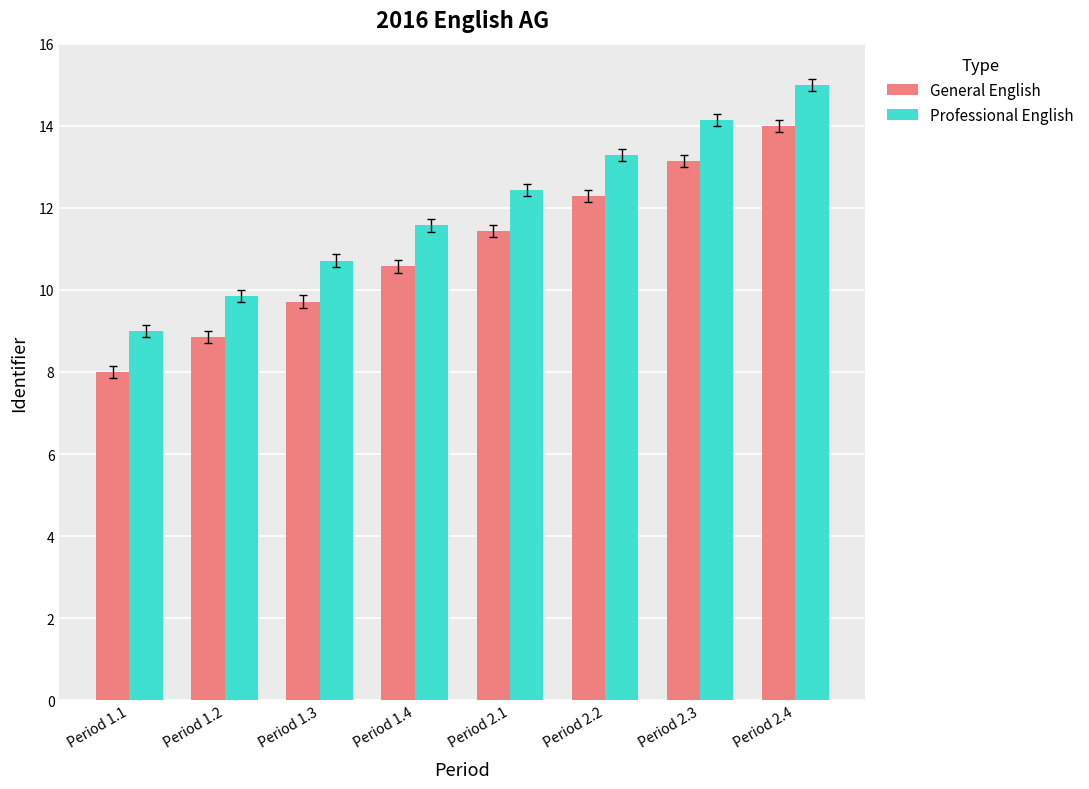

What is the difference between the highest and lowest values at Period 1.3?

1.0